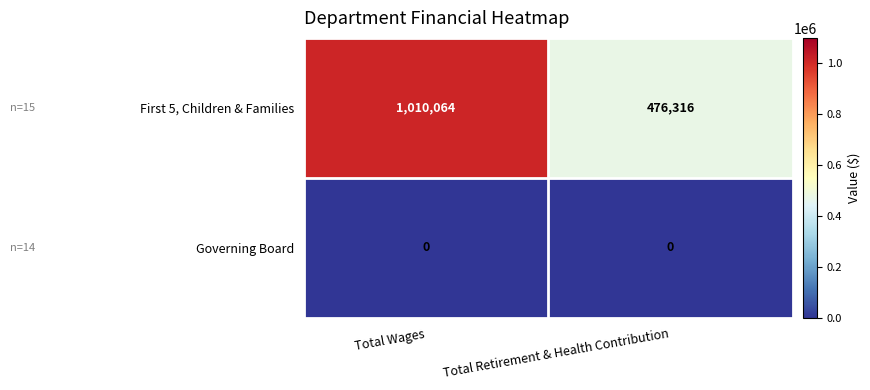

At Total Retirement & Health Contribution, list the series in order from largest to smallest.

First 5, Children & Families, Governing Board